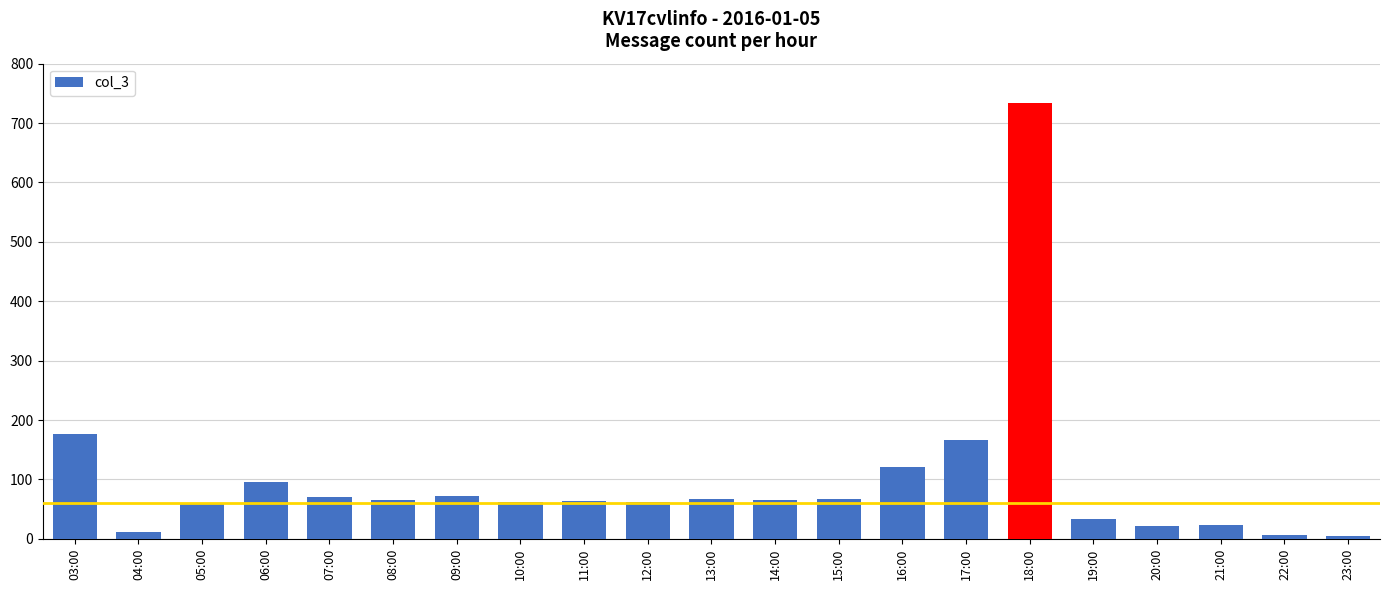

What is the value of the 14th bar from the left?

121